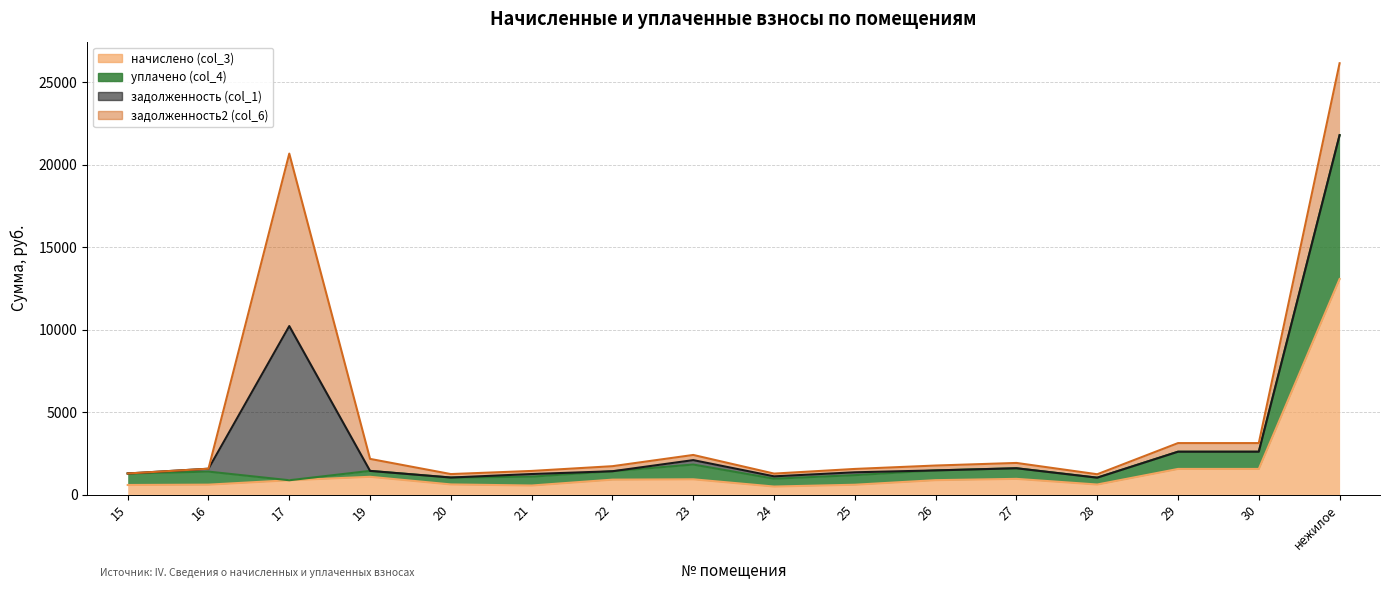

At which category is the sum across all series the highest?

нежилое